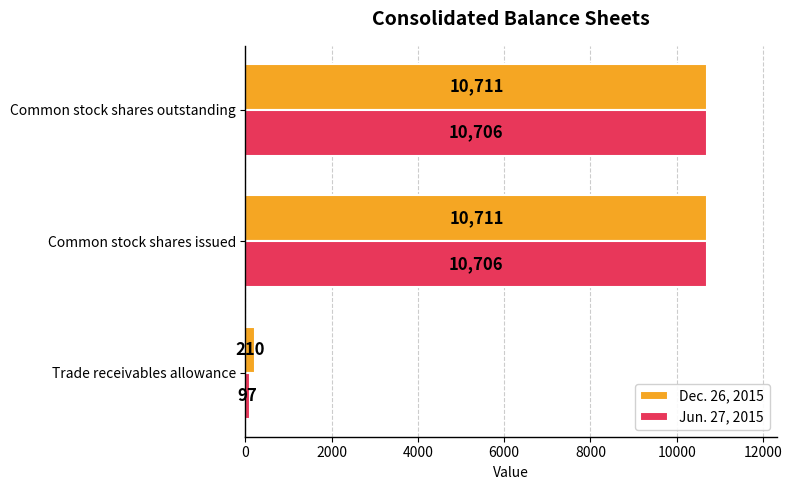

At which label is Jun. 27, 2015 closest to 5401?

Trade receivables allowance